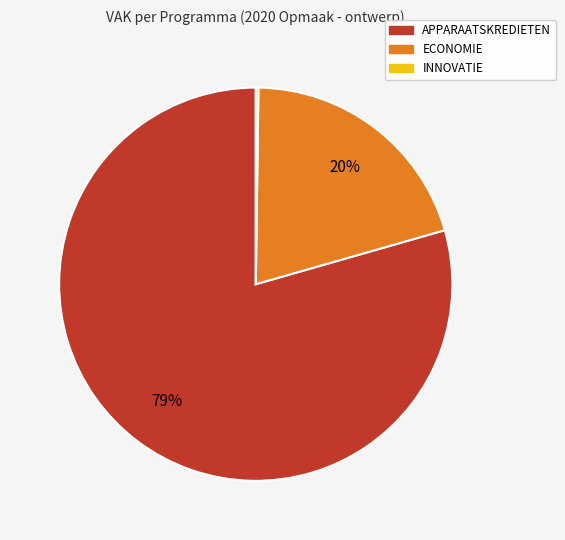

Is there any slice that represents more than half of the pie?

Yes